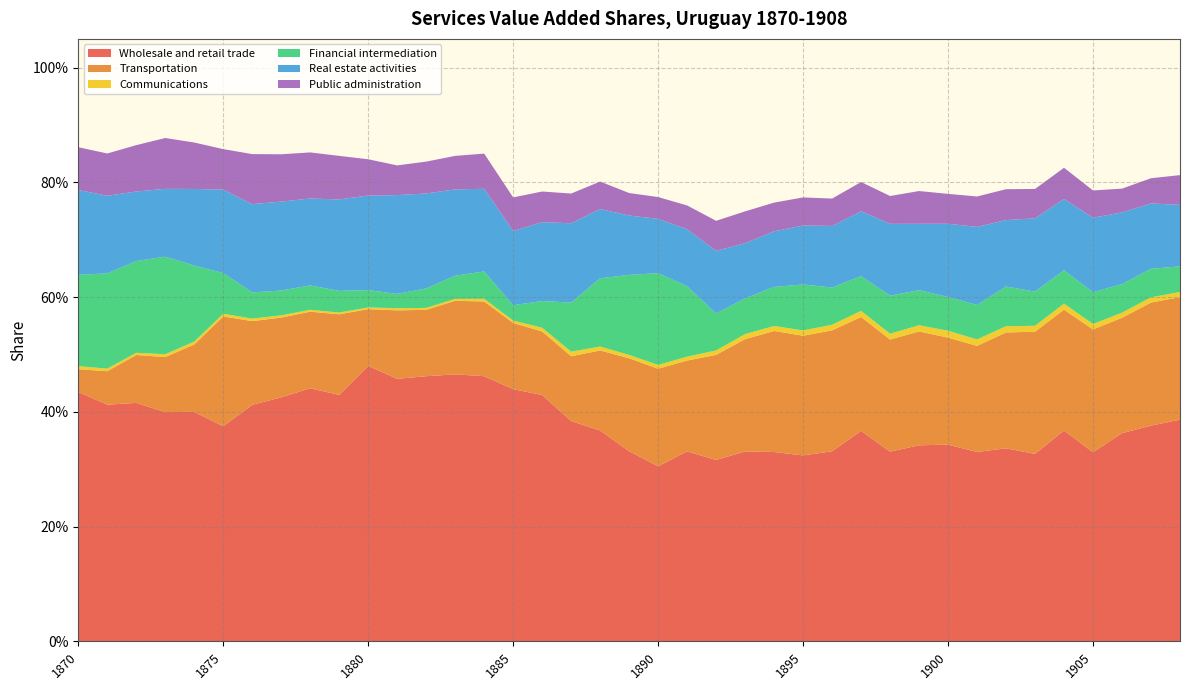

Reading right to left, what are all the values shown in this chart?

Wholesale and retail trade: 0.4	0.4	0.4	0.3	0.4	0.3	0.3	0.3	0.3	0.3	0.3	0.4	0.3	0.3	0.3	0.3	0.3	0.3	0.3	0.3	0.4	0.4	0.4	0.4	0.5	0.5	0.5	0.5	0.5	0.4	0.4	0.4	0.4	0.4	0.4	0.4	0.4	0.4	0.4
Transportation: 0.2	0.2	0.2	0.2	0.2	0.2	0.2	0.2	0.2	0.2	0.2	0.2	0.2	0.2	0.2	0.2	0.2	0.2	0.2	0.2	0.1	0.1	0.1	0.1	0.1	0.1	0.1	0.1	0.1	0.1	0.1	0.1	0.1	0.2	0.1	0.1	0.1	0.1	0.0
Communications: 0.0	0.0	0.0	0.0	0.0	0.0	0.0	0.0	0.0	0.0	0.0	0.0	0.0	0.0	0.0	0.0	0.0	0.0	0.0	0.0	0.0	0.0	0.0	0.0	0.0	0.0	0.0	0.0	0.0	0.0	0.0	0.0	0.0	0.0	0.0	0.0	0.0	0.0	0.0
Financial intermediation: 0.0	0.0	0.0	0.1	0.1	0.1	0.1	0.1	0.1	0.1	0.1	0.1	0.1	0.1	0.1	0.1	0.1	0.1	0.2	0.1	0.1	0.1	0.0	0.0	0.0	0.0	0.0	0.0	0.0	0.0	0.0	0.0	0.0	0.1	0.1	0.2	0.2	0.2	0.2
Real estate activities: 0.1	0.1	0.1	0.1	0.1	0.1	0.1	0.1	0.1	0.1	0.1	0.1	0.1	0.1	0.1	0.1	0.1	0.1	0.1	0.1	0.1	0.1	0.1	0.1	0.1	0.2	0.2	0.2	0.2	0.2	0.2	0.2	0.2	0.1	0.1	0.1	0.1	0.1	0.1
Public administration: 0.1	0.0	0.0	0.0	0.1	0.1	0.1	0.1	0.1	0.1	0.0	0.1	0.0	0.0	0.0	0.1	0.1	0.0	0.0	0.0	0.0	0.1	0.1	0.1	0.1	0.1	0.1	0.1	0.1	0.1	0.1	0.1	0.1	0.1	0.1	0.1	0.1	0.1	0.1